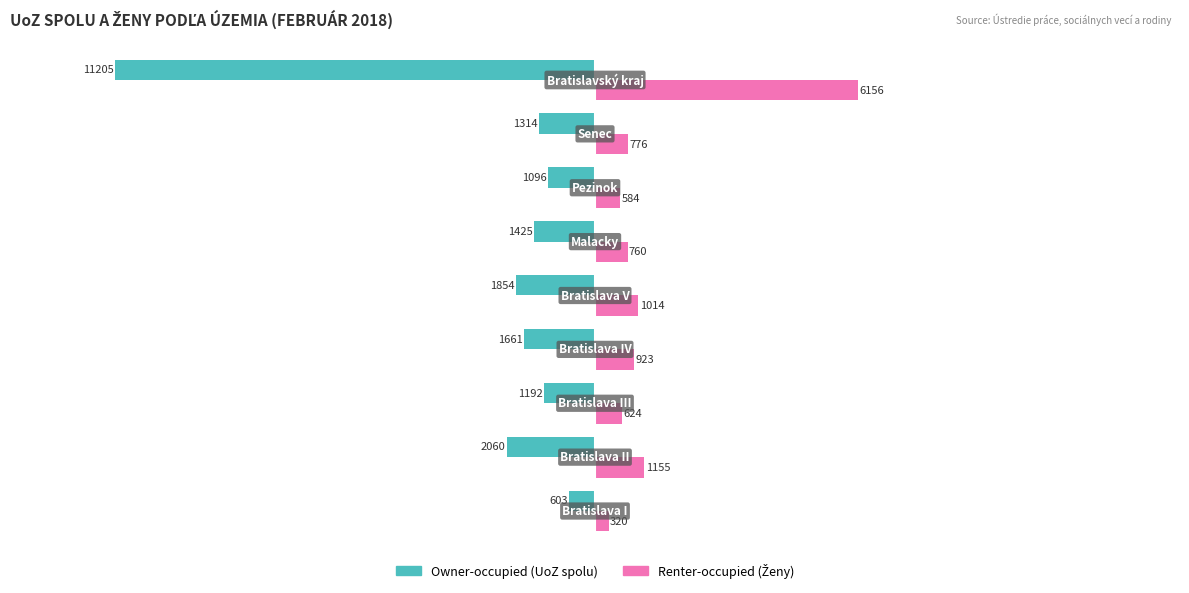

What is the greatest value displayed?

6156